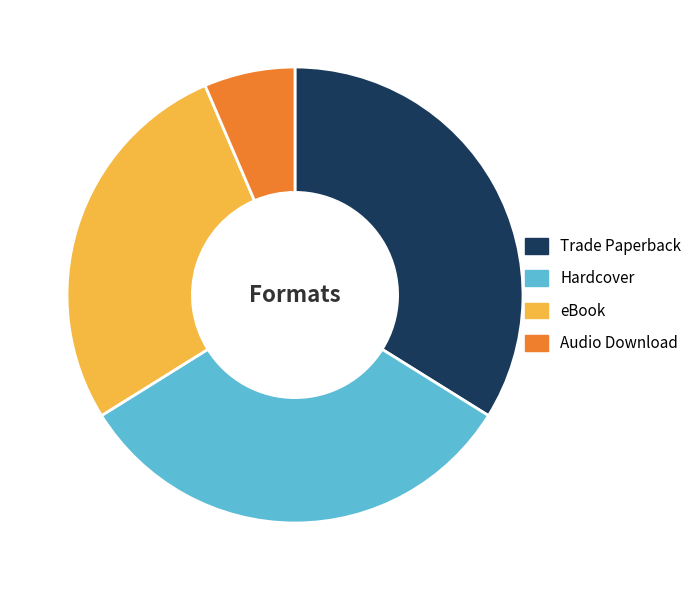

Combined, do Trade Paperback and Hardcover account for over 50%?

Yes